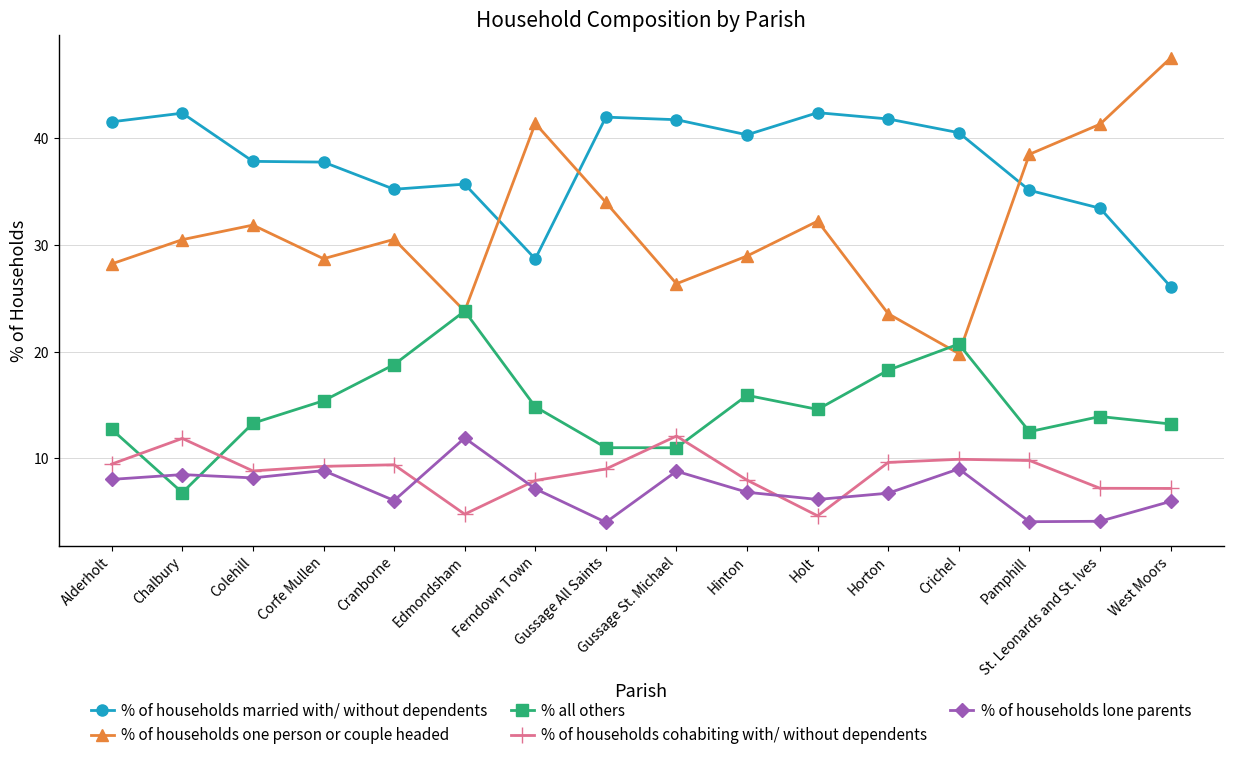

At how many categories does at least one series exceed 45?

1